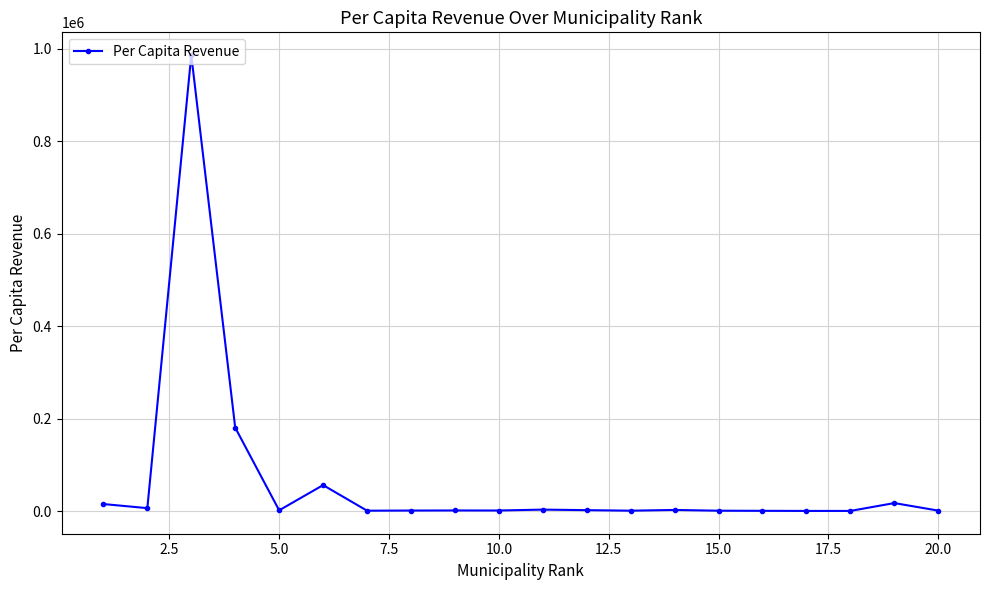

How many categories are shown in the chart?

20